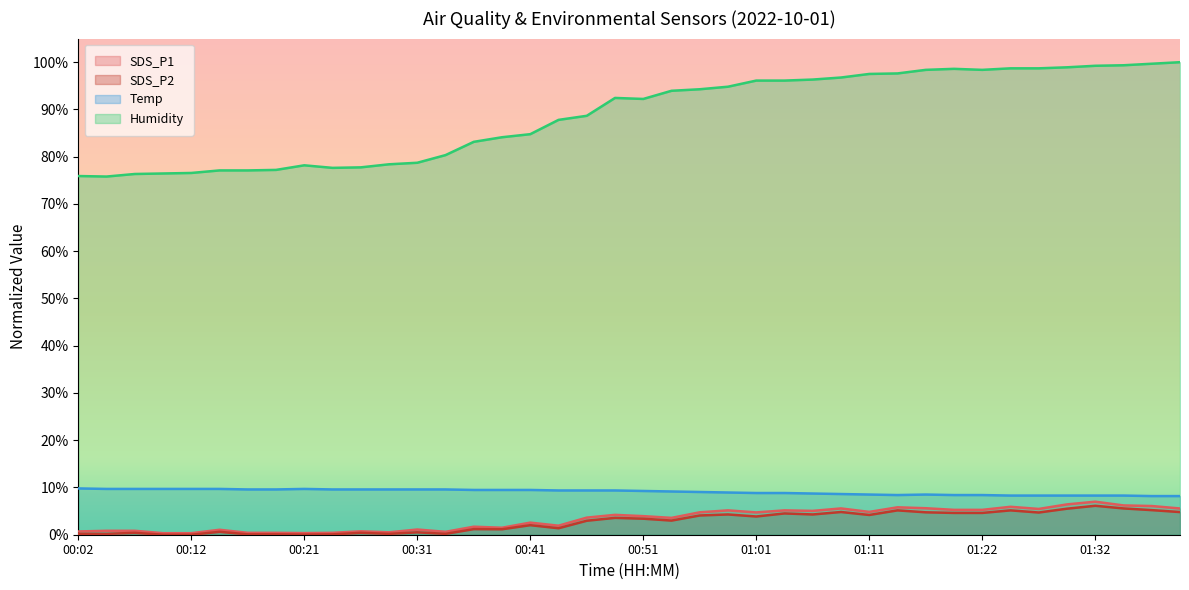

At which category is the sum across all series the highest?

01:32